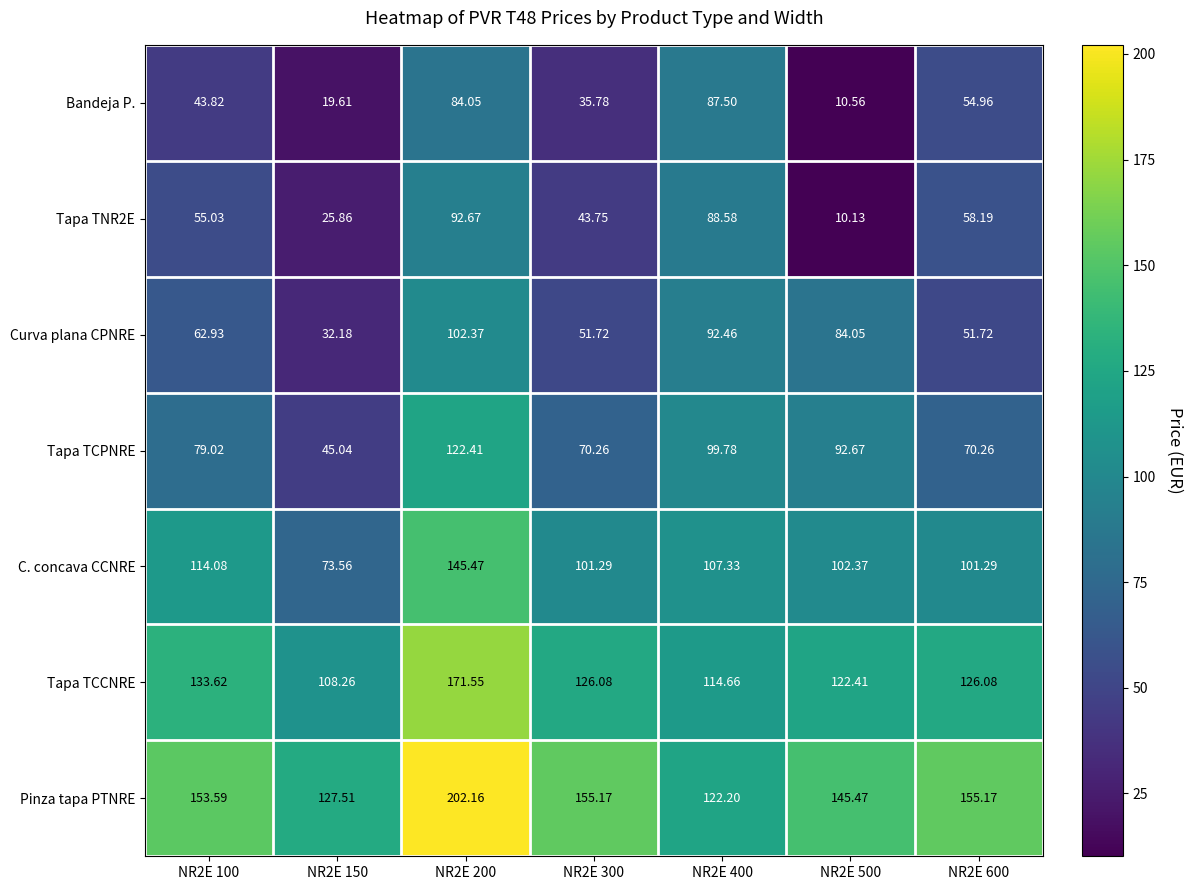

Rank the series by their maximum value, from highest to lowest.

Pinza tapa PTNRE, Tapa TCCNRE, C. concava CCNRE, Tapa TCPNRE, Curva plana CPNRE, Tapa TNR2E, Bandeja P.